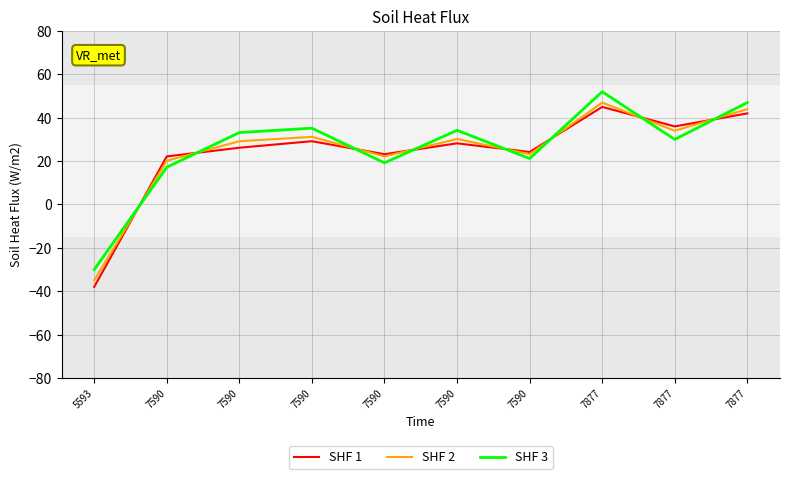

Reading left to right, list all the values displayed in this chart.

SHF 1: -38.0	22.2	26.2	29.2	23.2	28.2	24.2	45.0	36.0	42.0
SHF 2: -35.0	20.2	29.2	31.2	22.2	30.2	23.2	47.0	34.0	44.0
SHF 3: -30.0	17.2	33.2	35.2	19.2	34.2	21.2	52.0	30.0	47.0